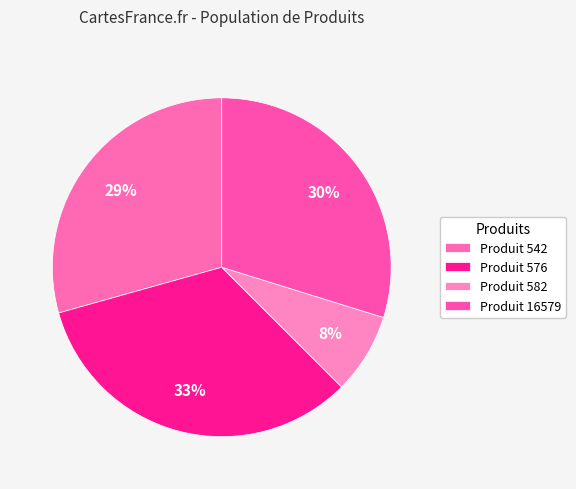

Does any single category account for the majority?

No